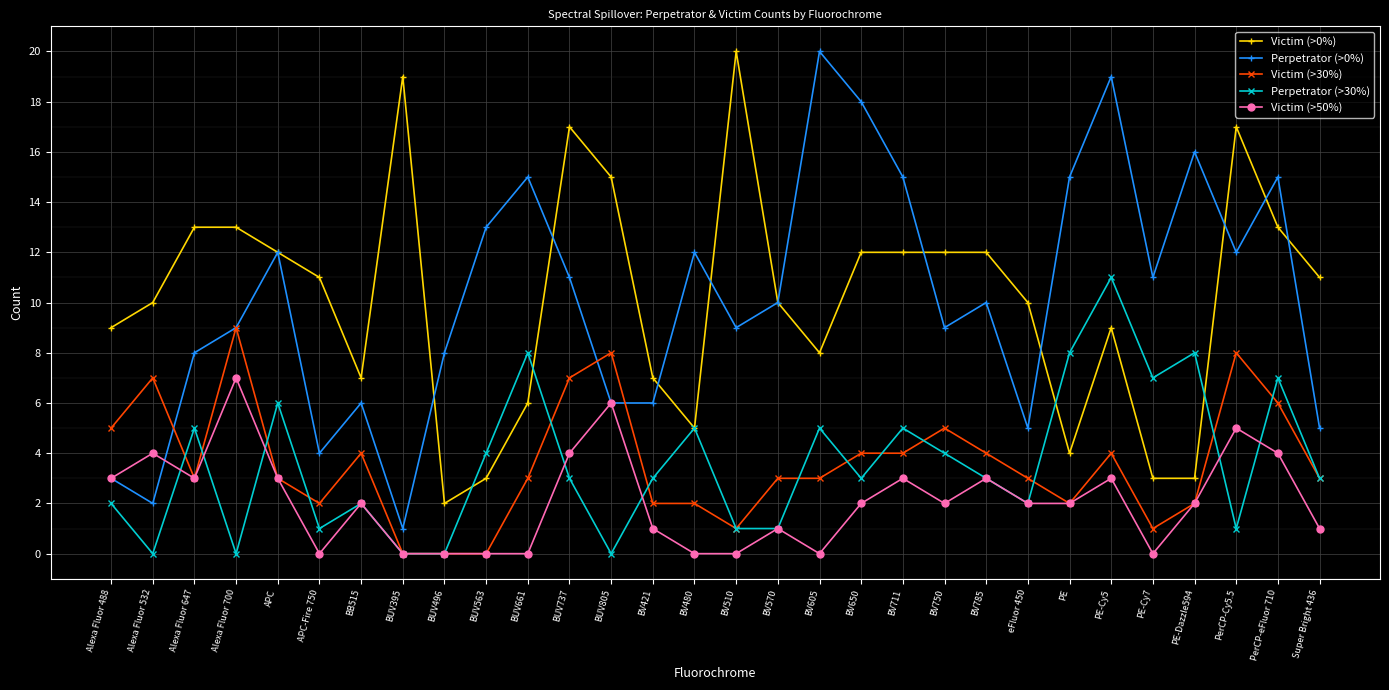

True or false: Victim (>30%) has more than 2 interior local peaks.

True